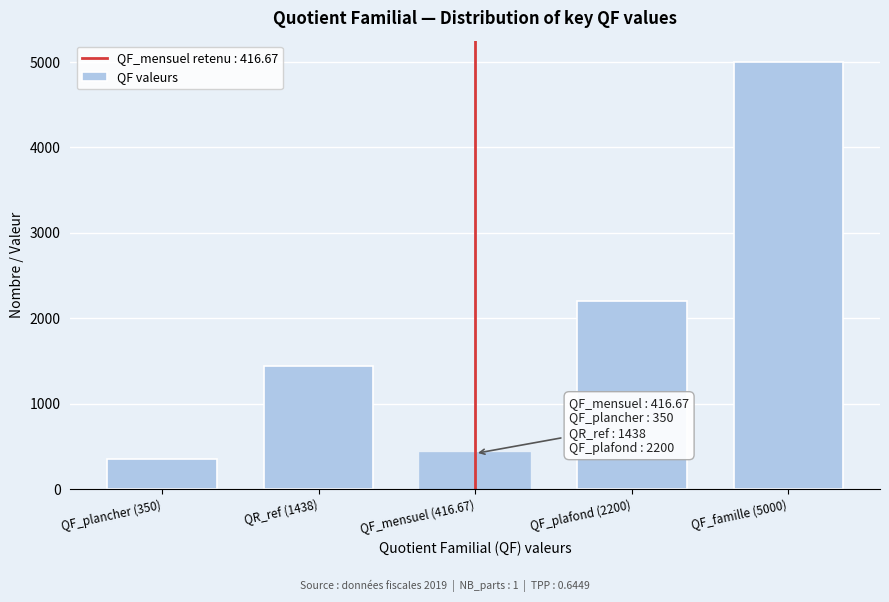

Reading left to right, transcribe all the data shown in this chart.

350.0	1438.0	416.7	2200.0	5000.0